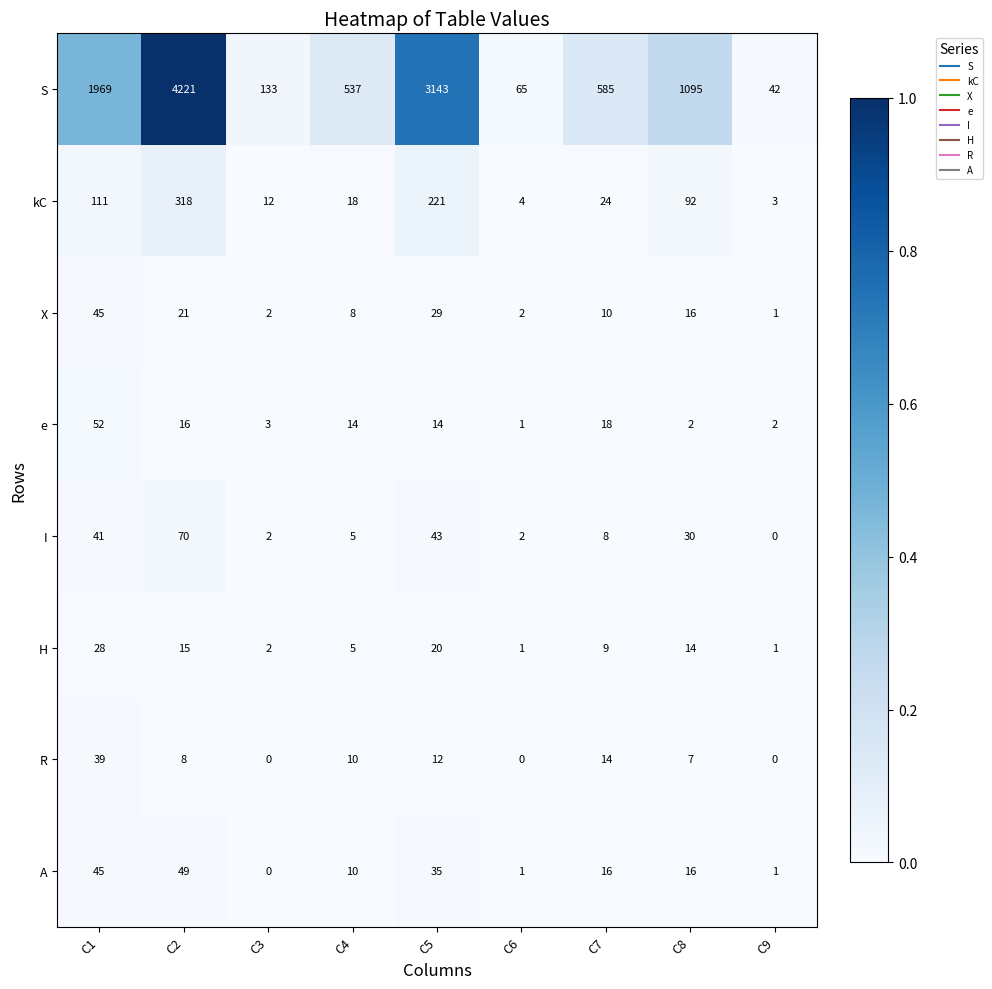

How many data points does each series have?

9